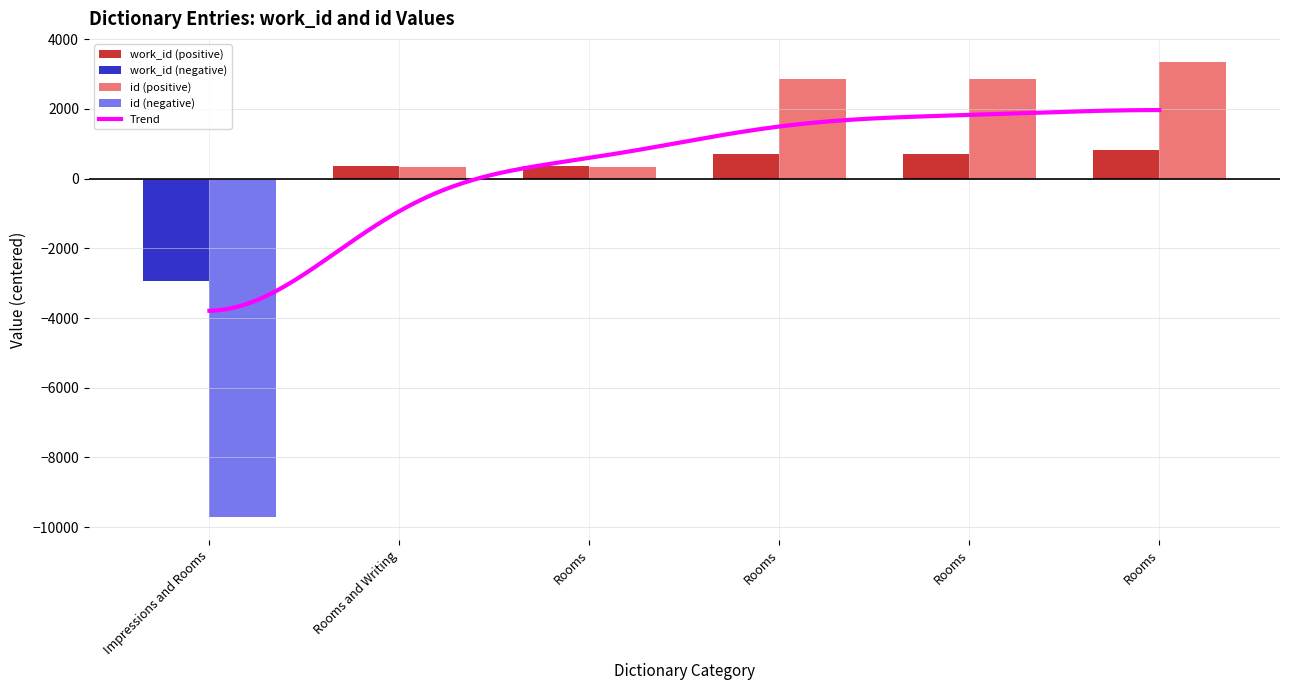

Where is work_id nearest to the value -1060?

Rooms and Writing